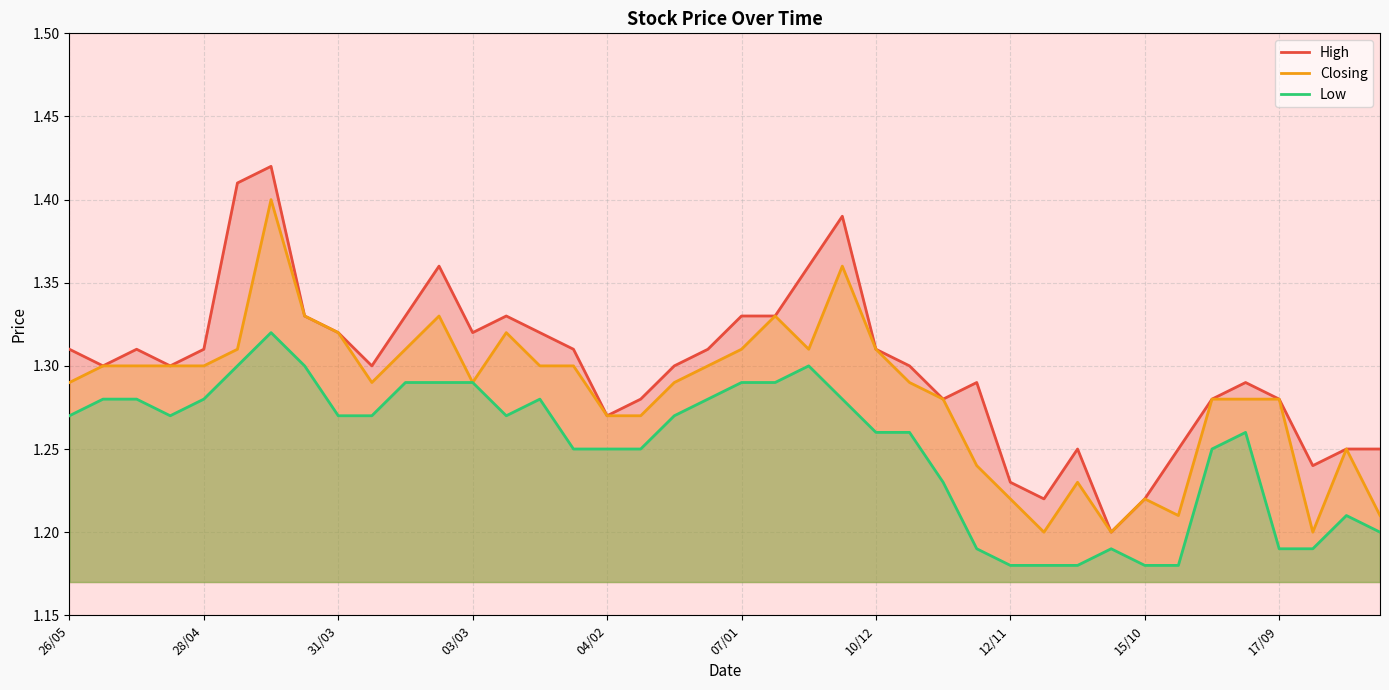

True or false: Low and Closing intersect in this chart.

False